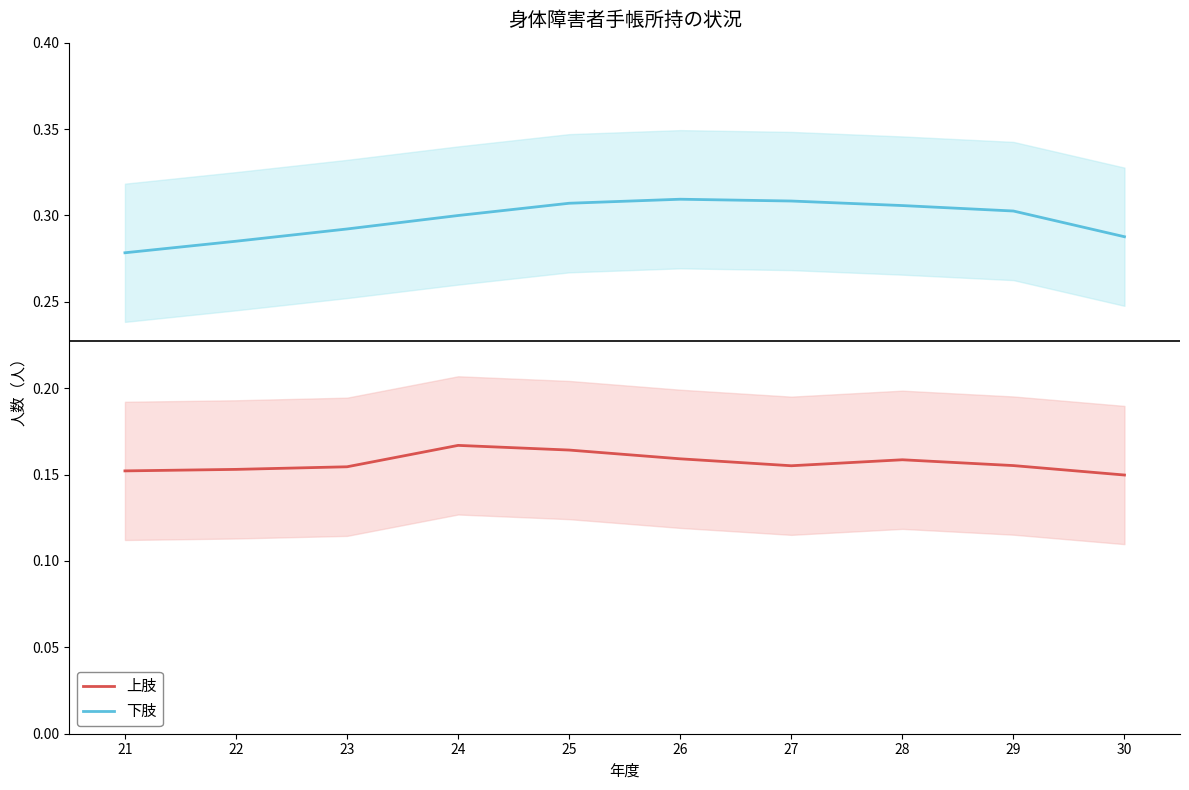

What is the total value across all series at 25?

0.5